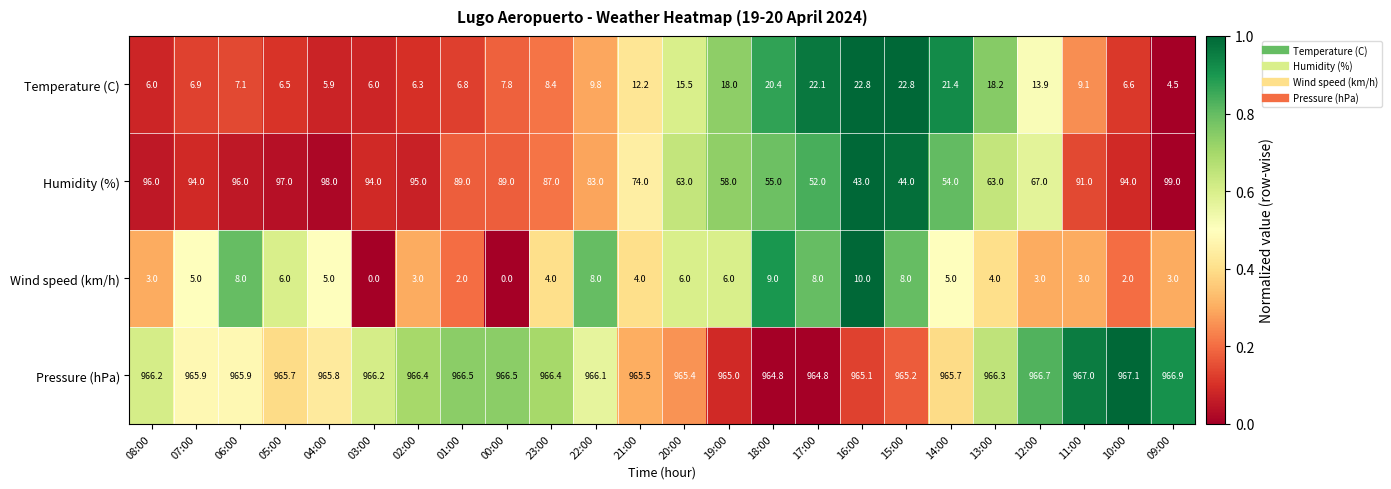

Which series changed the most between 02:00 and 16:00?

Humidity (%)